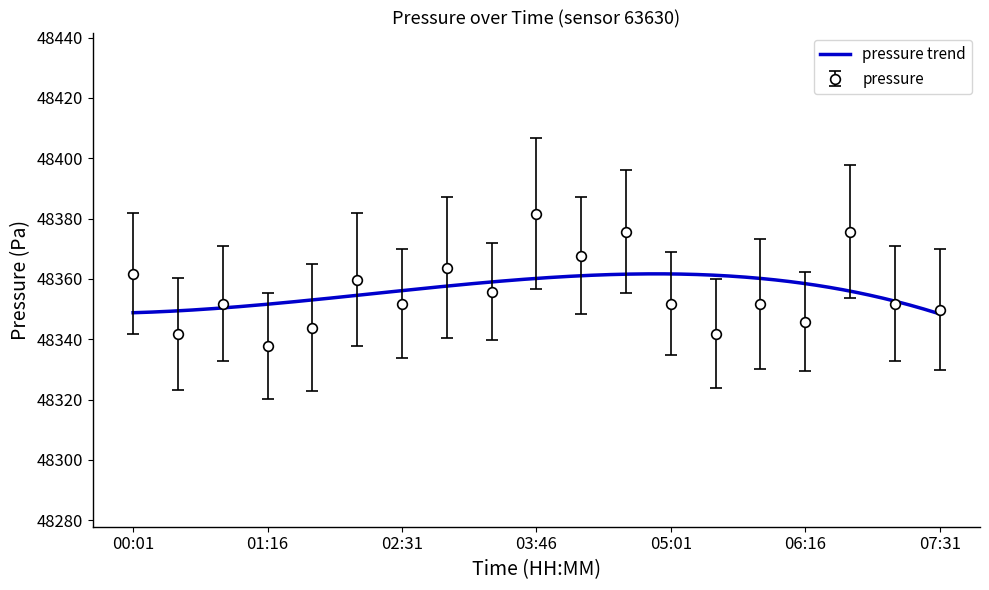

Which category has the highest value across all series?

03:46